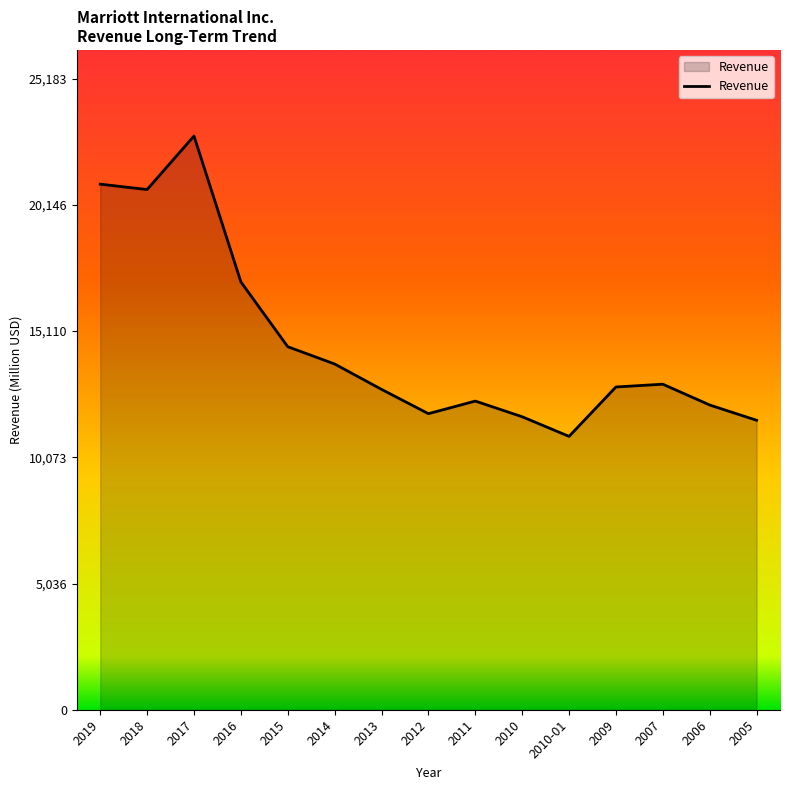

True or false: there are more than 2 points higher than both neighbors.

True